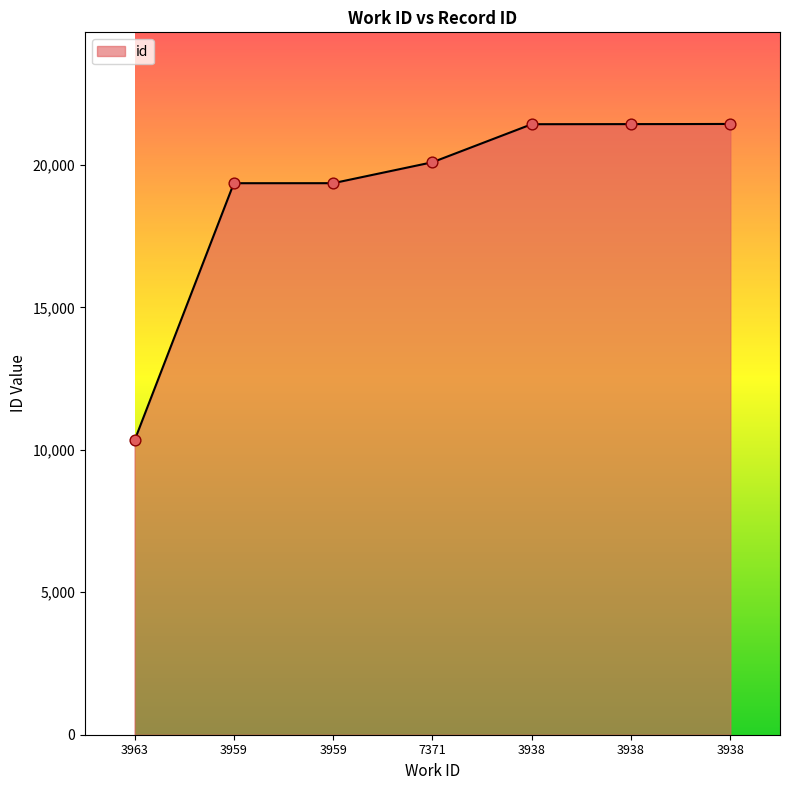

Between 3938 and 3959, which is larger?

3938